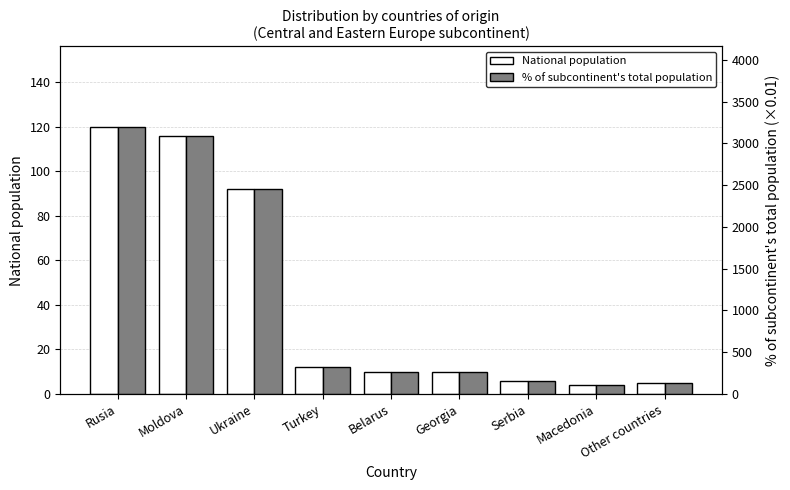

What is the spread (max minus min) of values at Georgia?

257